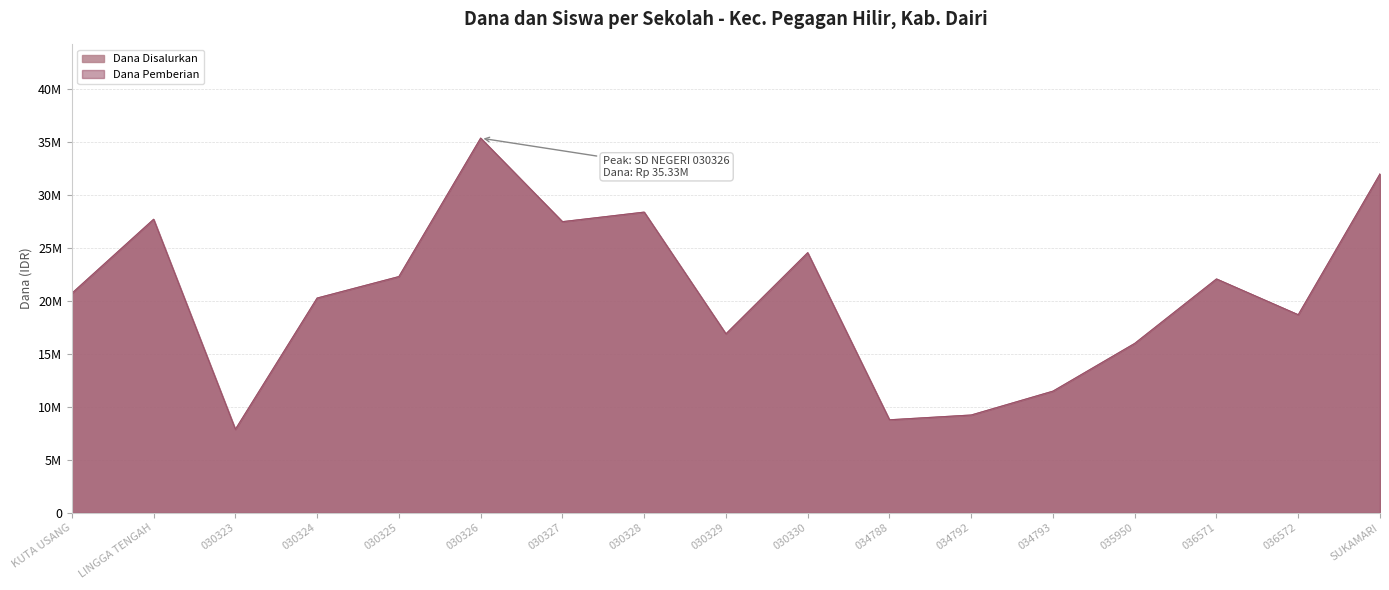

True or false: Dana Pemberian and Dana Disalurkan cross at least once.

False